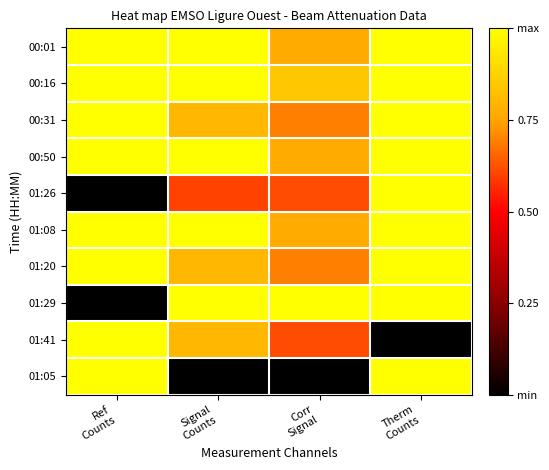

Reading left to right, transcribe all the data shown in this chart.

00:01: Ref
Counts=1.0	Signal
Counts=1.0	Corr
Signal=0.8	Therm
Counts=1.0
00:16: Ref
Counts=1.0	Signal
Counts=1.0	Corr
Signal=0.8	Therm
Counts=1.0
00:31: Ref
Counts=1.0	Signal
Counts=0.8	Corr
Signal=0.7	Therm
Counts=1.0
00:50: Ref
Counts=1.0	Signal
Counts=1.0	Corr
Signal=0.8	Therm
Counts=1.0
01:26: Ref
Counts=0.0	Signal
Counts=0.6	Corr
Signal=0.6	Therm
Counts=1.0
01:08: Ref
Counts=1.0	Signal
Counts=1.0	Corr
Signal=0.8	Therm
Counts=1.0
01:20: Ref
Counts=1.0	Signal
Counts=0.8	Corr
Signal=0.7	Therm
Counts=1.0
01:29: Ref
Counts=0.0	Signal
Counts=1.0	Corr
Signal=1.0	Therm
Counts=1.0
01:41: Ref
Counts=1.0	Signal
Counts=0.8	Corr
Signal=0.6	Therm
Counts=0.0
01:05: Ref
Counts=1.0	Signal
Counts=0.0	Corr
Signal=0.0	Therm
Counts=1.0